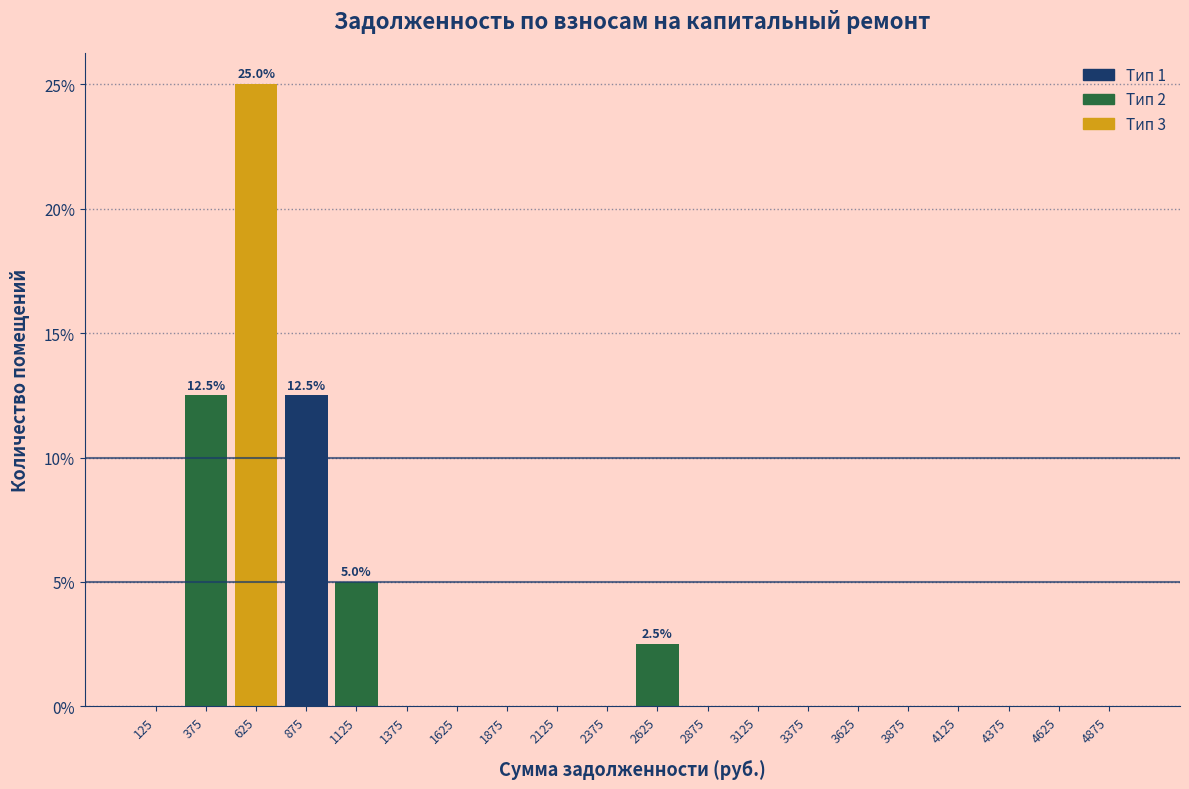

Which range on the x-axis has the tallest bar?

500 to 750